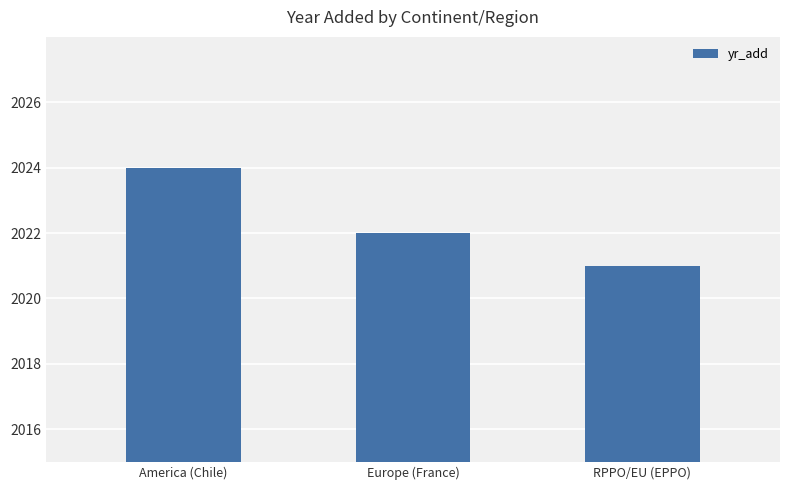

What position from the right is Europe (France)?

2